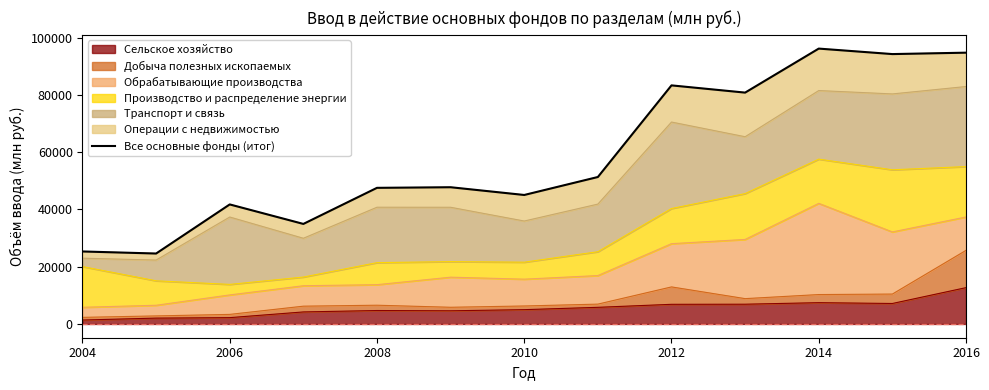

What is the sum of the values at 2014 and 2012?

179542